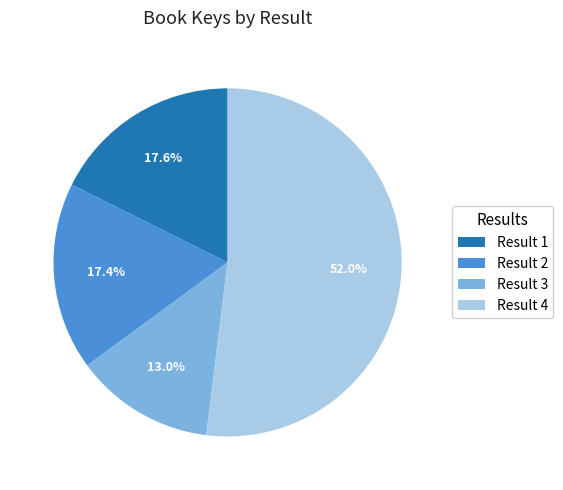

Do Result 4 and Result 3 together represent more than half of the pie?

Yes